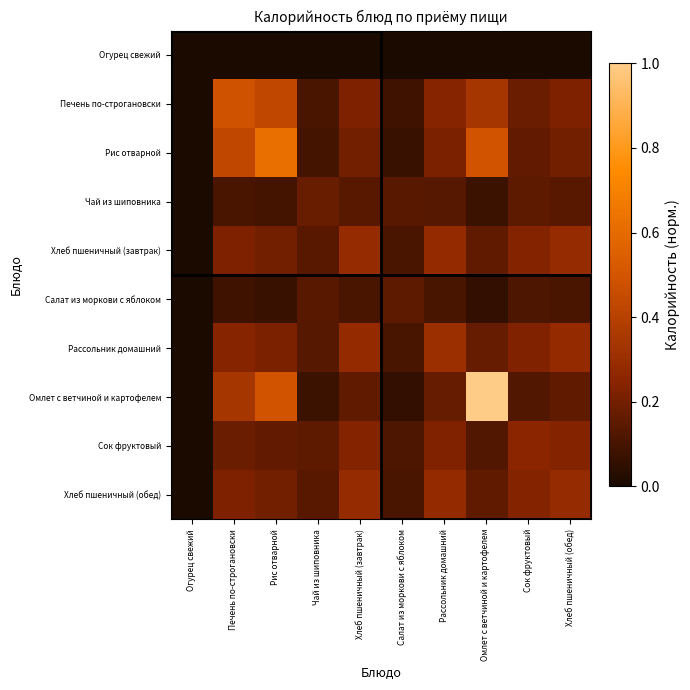

Reading right to left, transcribe all the data shown in this chart.

Огурец свежий: Хлеб пшеничный (обед)=0.0	Сок фруктовый=0.0	Омлет с ветчиной и картофелем=0.0	Рассольник домашний=0.0	Салат из моркови с яблоком=0.0	Хлеб пшеничный (завтрак)=0.0	Чай из шиповника=0.0	Рис отварной=0.0	Печень по-строгановски=0.0	Огурец свежий=0.0
Печень по-строгановски: Хлеб пшеничный (обед)=0.2	Сок фруктовый=0.2	Омлет с ветчиной и картофелем=0.3	Рассольник домашний=0.2	Салат из моркови с яблоком=0.1	Хлеб пшеничный (завтрак)=0.2	Чай из шиповника=0.1	Рис отварной=0.4	Печень по-строгановски=0.5	Огурец свежий=0.0
Рис отварной: Хлеб пшеничный (обед)=0.2	Сок фруктовый=0.2	Омлет с ветчиной и картофелем=0.5	Рассольник домашний=0.2	Салат из моркови с яблоком=0.1	Хлеб пшеничный (завтрак)=0.2	Чай из шиповника=0.1	Рис отварной=0.6	Печень по-строгановски=0.4	Огурец свежий=0.0
Чай из шиповника: Хлеб пшеничный (обед)=0.1	Сок фруктовый=0.1	Омлет с ветчиной и картофелем=0.1	Рассольник домашний=0.1	Салат из моркови с яблоком=0.1	Хлеб пшеничный (завтрак)=0.1	Чай из шиповника=0.2	Рис отварной=0.1	Печень по-строгановски=0.1	Огурец свежий=0.0
Хлеб пшеничный (завтрак): Хлеб пшеничный (обед)=0.3	Сок фруктовый=0.2	Омлет с ветчиной и картофелем=0.2	Рассольник домашний=0.3	Салат из моркови с яблоком=0.1	Хлеб пшеничный (завтрак)=0.3	Чай из шиповника=0.1	Рис отварной=0.2	Печень по-строгановски=0.2	Огурец свежий=0.0
Салат из моркови с яблоком: Хлеб пшеничный (обед)=0.1	Сок фруктовый=0.1	Омлет с ветчиной и картофелем=0.1	Рассольник домашний=0.1	Салат из моркови с яблоком=0.1	Хлеб пшеничный (завтрак)=0.1	Чай из шиповника=0.1	Рис отварной=0.1	Печень по-строгановски=0.1	Огурец свежий=0.0
Рассольник домашний: Хлеб пшеничный (обед)=0.3	Сок фруктовый=0.2	Омлет с ветчиной и картофелем=0.2	Рассольник домашний=0.3	Салат из моркови с яблоком=0.1	Хлеб пшеничный (завтрак)=0.3	Чай из шиповника=0.1	Рис отварной=0.2	Печень по-строгановски=0.2	Огурец свежий=0.0
Омлет с ветчиной и картофелем: Хлеб пшеничный (обед)=0.2	Сок фруктовый=0.1	Омлет с ветчиной и картофелем=1.0	Рассольник домашний=0.2	Салат из моркови с яблоком=0.1	Хлеб пшеничный (завтрак)=0.2	Чай из шиповника=0.1	Рис отварной=0.5	Печень по-строгановски=0.3	Огурец свежий=0.0
Сок фруктовый: Хлеб пшеничный (обед)=0.2	Сок фруктовый=0.3	Омлет с ветчиной и картофелем=0.1	Рассольник домашний=0.2	Салат из моркови с яблоком=0.1	Хлеб пшеничный (завтрак)=0.2	Чай из шиповника=0.1	Рис отварной=0.2	Печень по-строгановски=0.2	Огурец свежий=0.0
Хлеб пшеничный (обед): Хлеб пшеничный (обед)=0.3	Сок фруктовый=0.2	Омлет с ветчиной и картофелем=0.2	Рассольник домашний=0.3	Салат из моркови с яблоком=0.1	Хлеб пшеничный (завтрак)=0.3	Чай из шиповника=0.1	Рис отварной=0.2	Печень по-строгановски=0.2	Огурец свежий=0.0